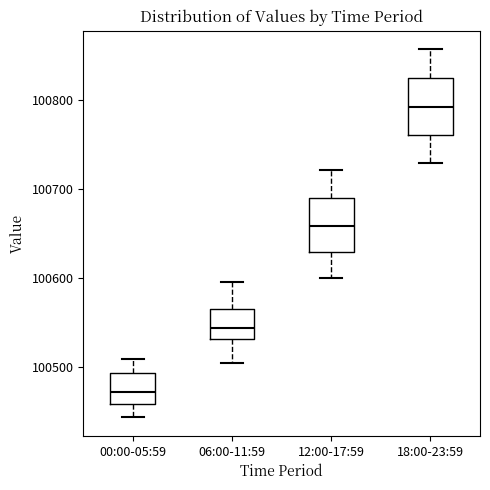

Which box's median line is the highest?

18:00-23:59